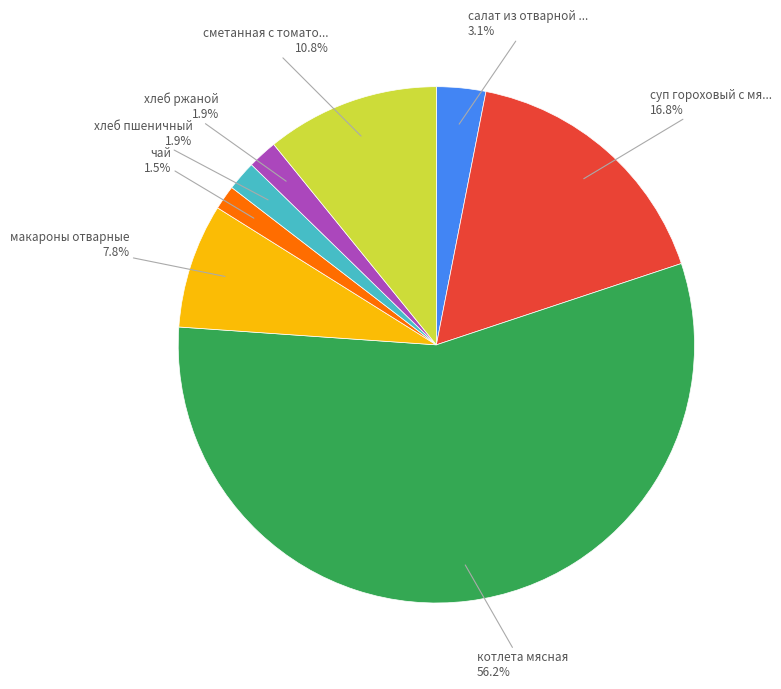

Combined, what portion of the pie is суп гороховый с мя... and хлеб ржаной?

18.7%